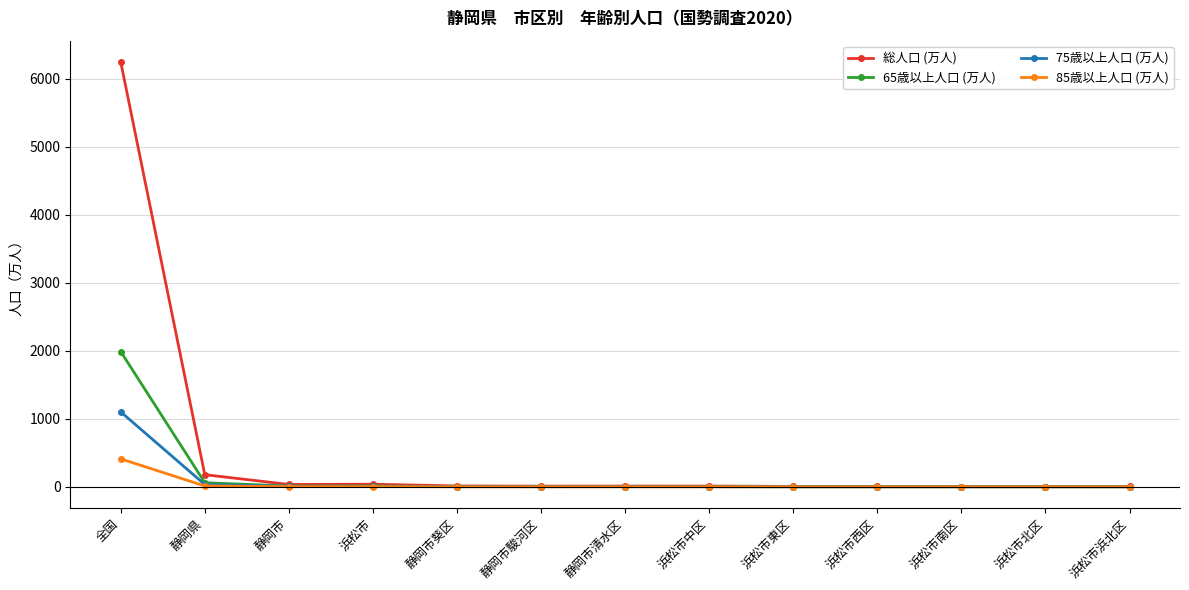

Is the value of 75歳以上人口 (万人) at 全国 greater than the value of 85歳以上人口 (万人) at 浜松市東区?

Yes